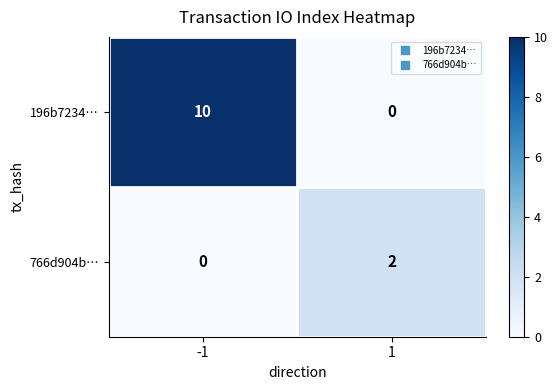

What is the greatest value displayed?

10